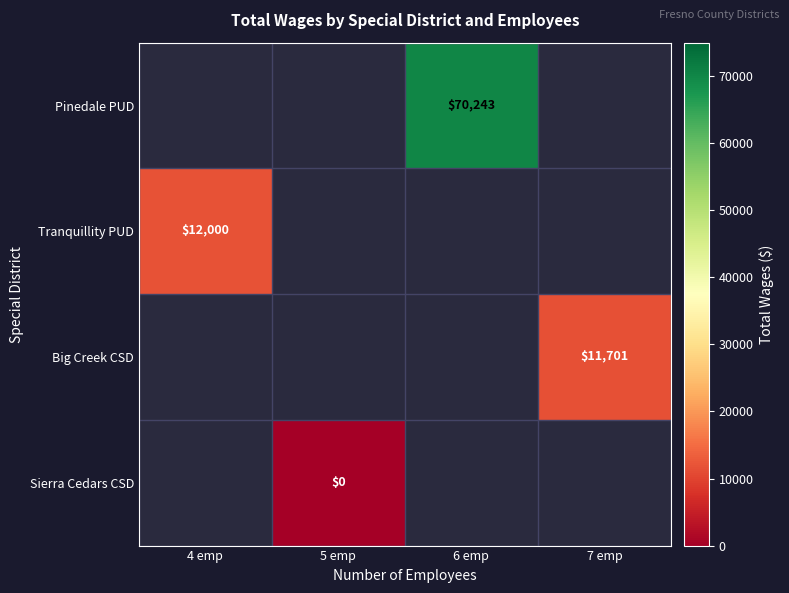

At 6 emp, list the series in order from largest to smallest.

Pinedale PUD, Tranquillity PUD, Big Creek CSD, Sierra Cedars CSD